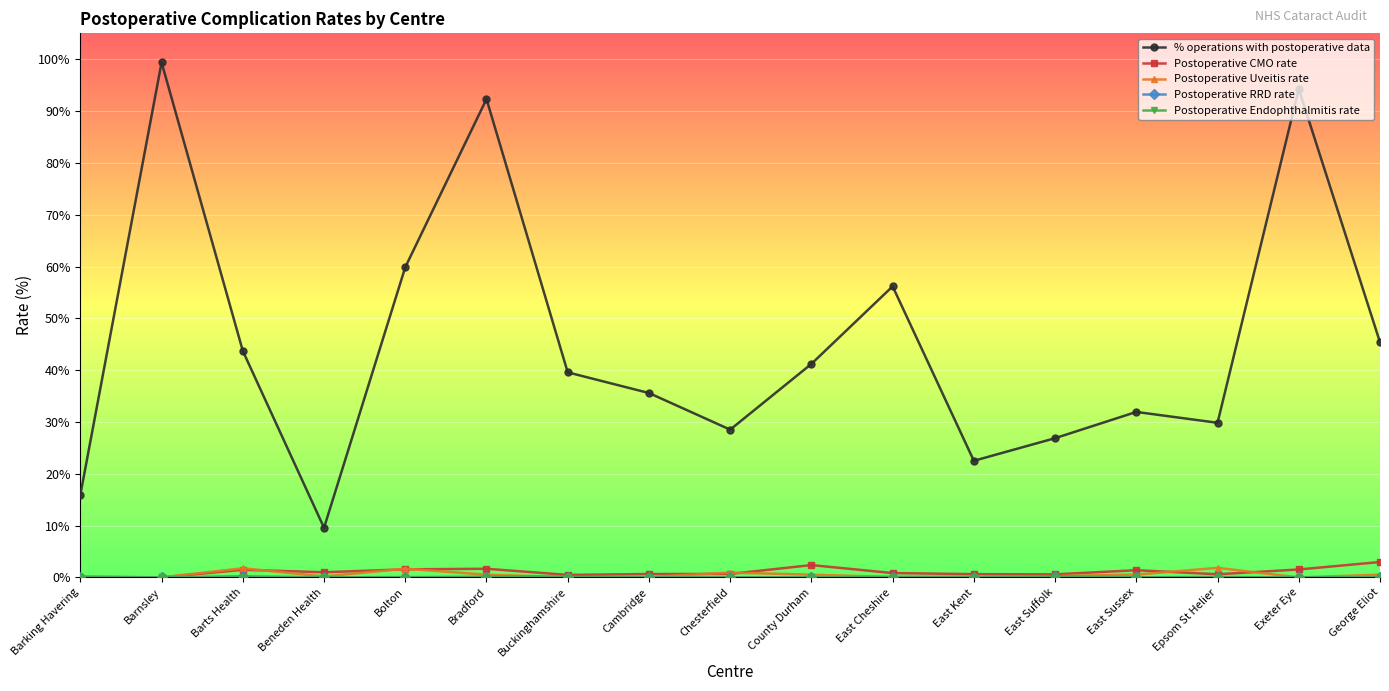

The value of % operations with postoperative data at Barking Havering is 15.9. True or false?

True